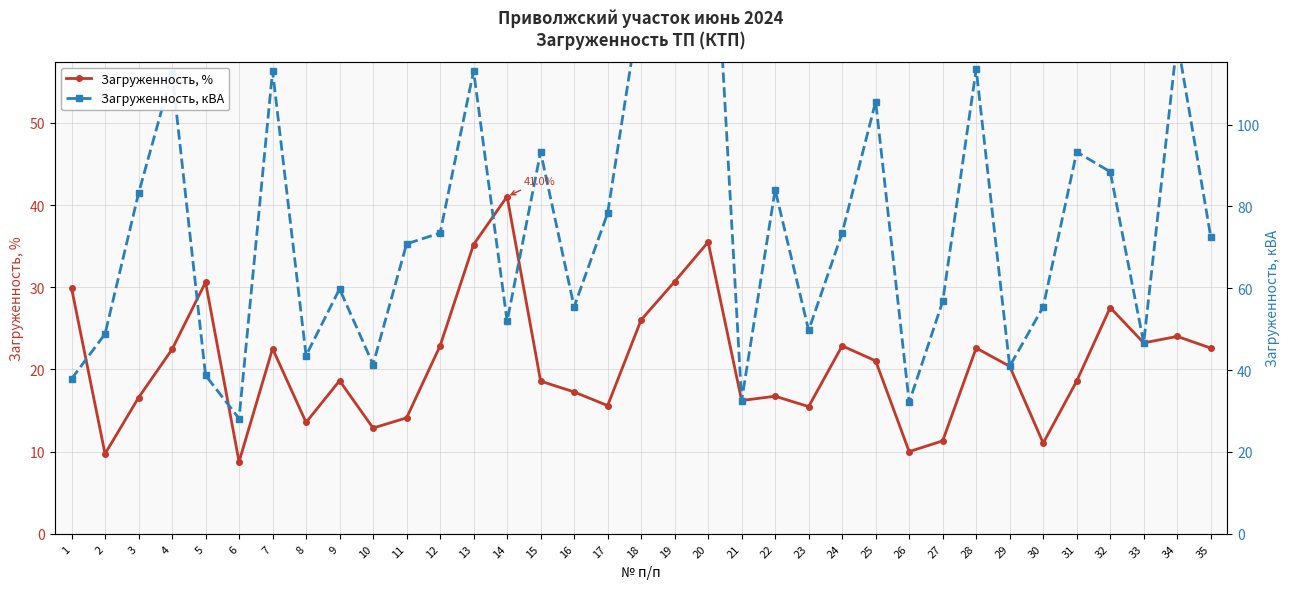

True or false: Загруженность, % has a value of 27.5 at 32.

True